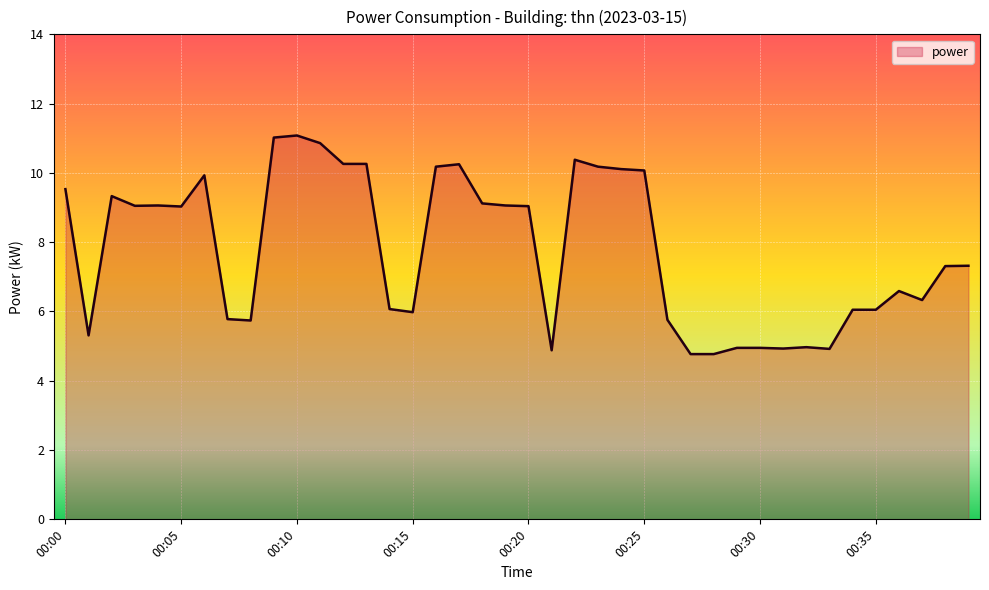

How many lines are shown in the chart?

1